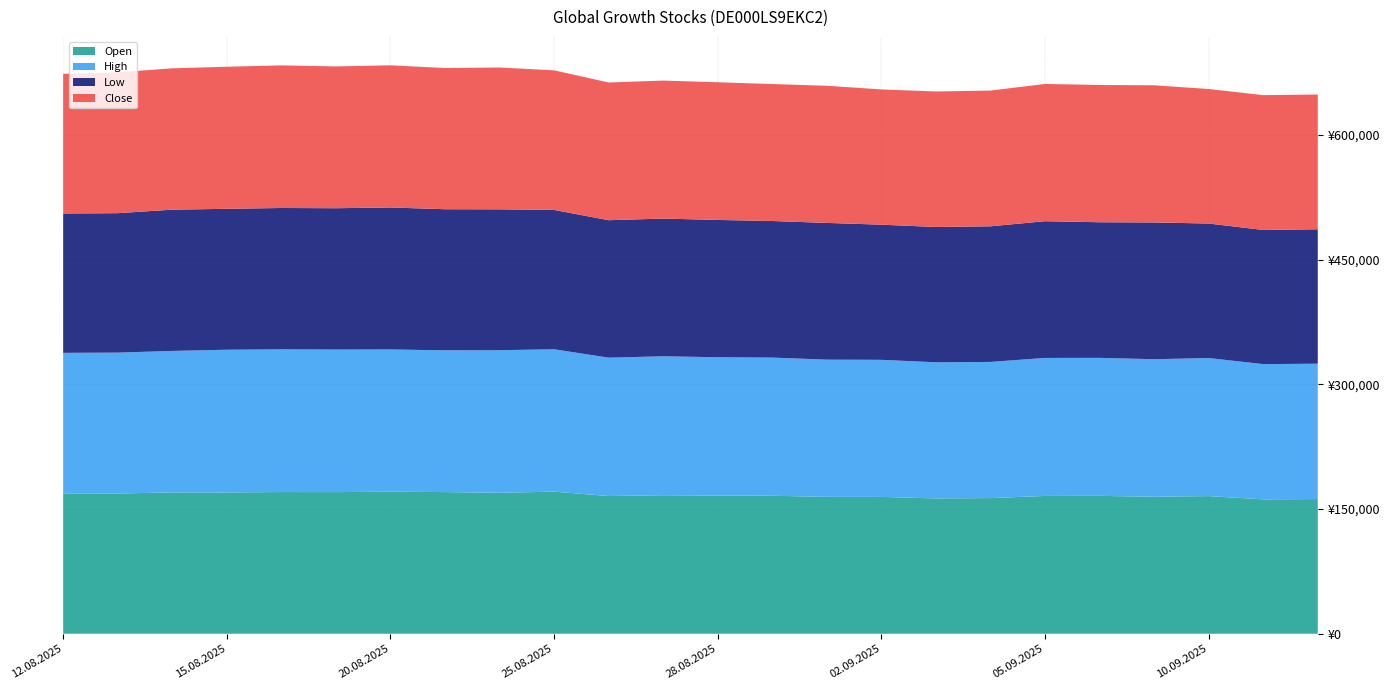

Reading right to left, list all the values displayed in this chart.

Open: 162045	161677	165628	164763	165911	165796	163207	162808	164624	164689	165988	166263	166669	165679	170969	169563	170435	170883	170397	170470	169972	170031	168711	168890
High: 162825	162717	166063	165508	165996	166029	163809	163764	164903	165071	166243	166399	167127	166454	171271	171547	170521	171128	171495	171679	171717	170232	169488	169049
Low: 161761	161387	161833	164534	163154	164498	163167	162808	162602	164506	164322	165182	165689	165378	167653	169495	169778	170835	170047	170068	169550	169940	167767	167671
Close: 162100	162183	161842	165026	165163	165119	163286	163015	162738	164979	164792	165620	166014	165675	167928	170624	169861	171022	170592	171585	170908	170058	169426	168057